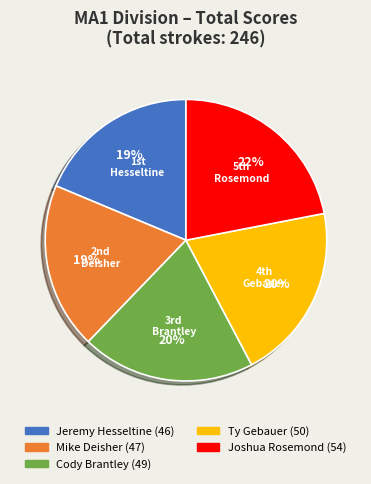

To the nearest percent, what is the average slice percentage?

20%